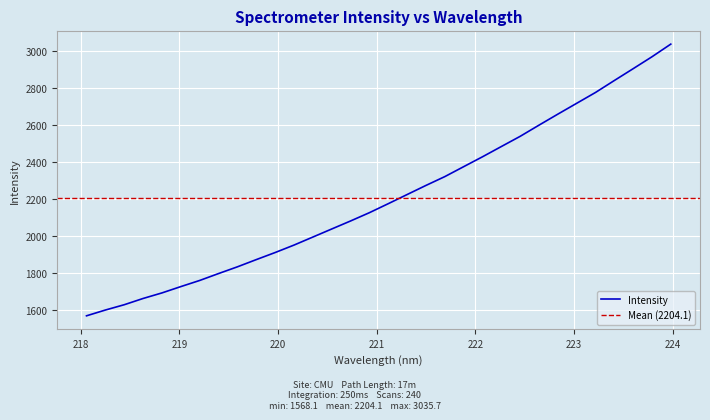

What is the change in value from 218.442 to 223.7895?

+1339.3